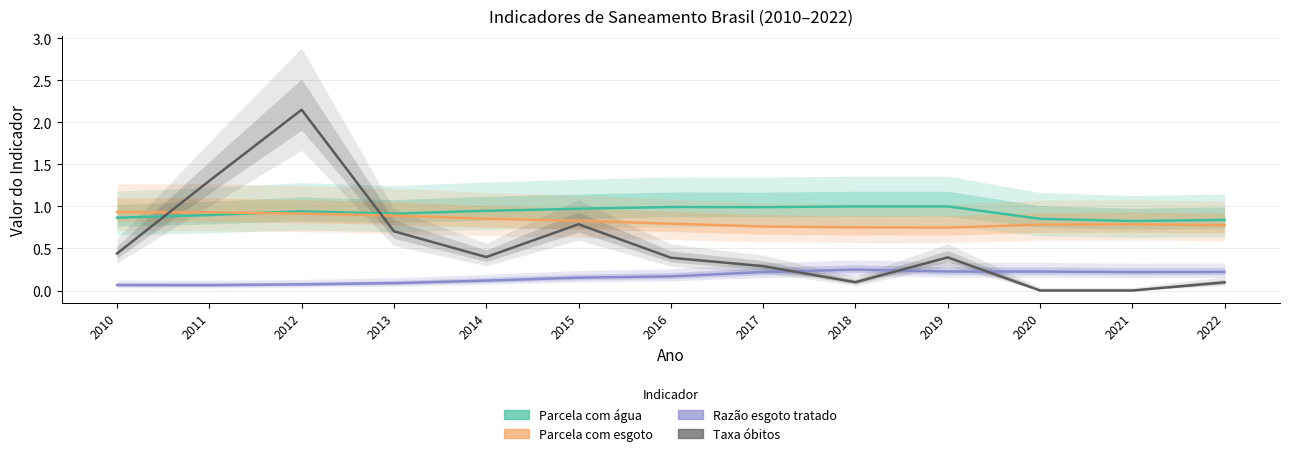

The Taxa óbitos series shows 0.0 at 2020. True or false?

True